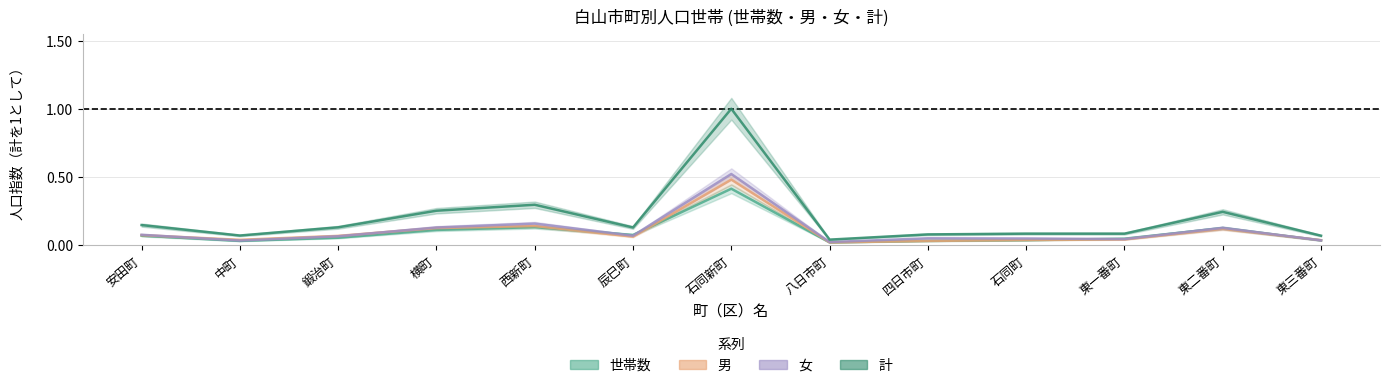

What is the difference between the maximum and minimum values in the 世帯数 series?

0.4